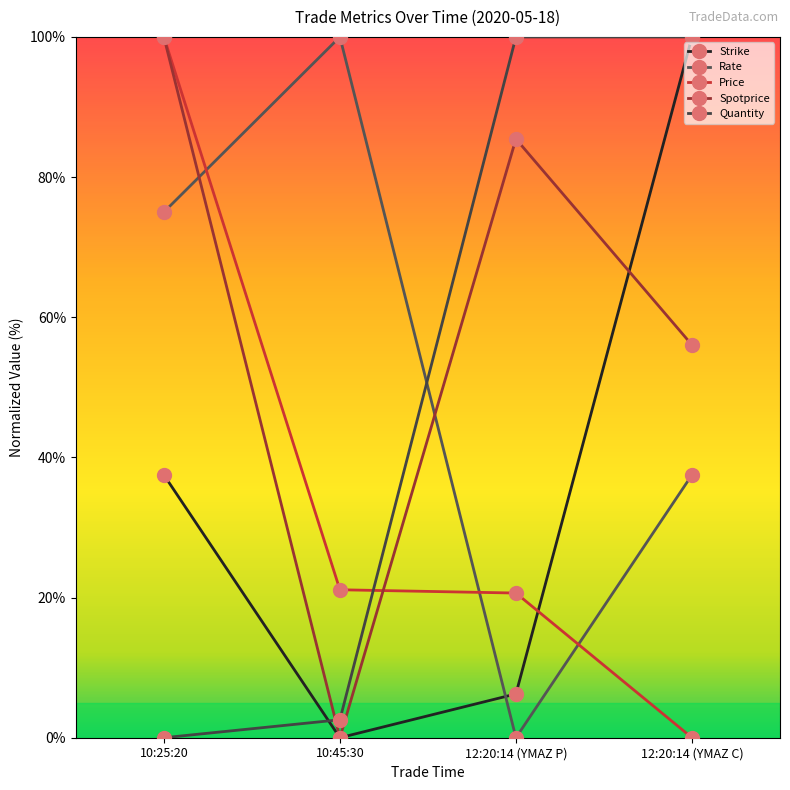

In Rate, how many points are higher than both neighbors (excluding endpoints)?

1